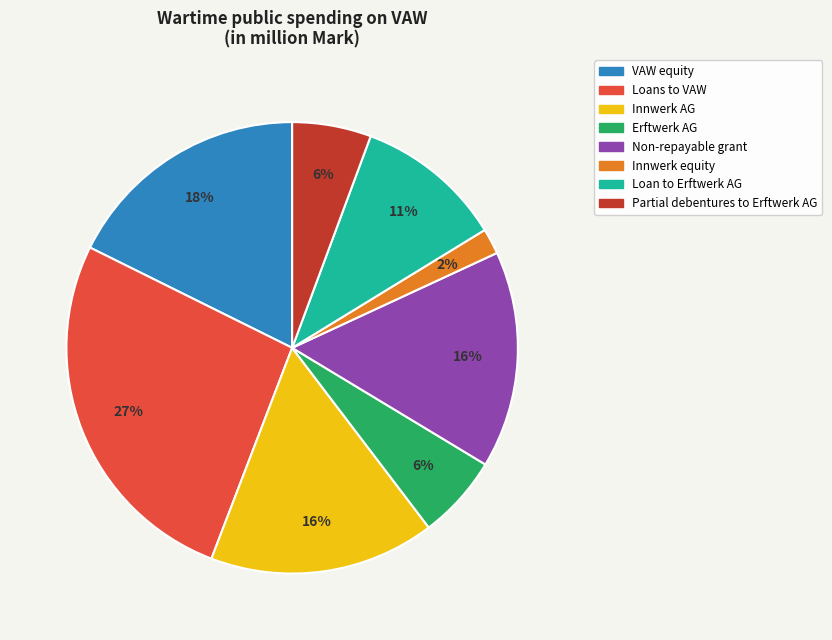

To the nearest percent, what is the difference between the Innwerk AG and VAW equity slice percentages?

2%